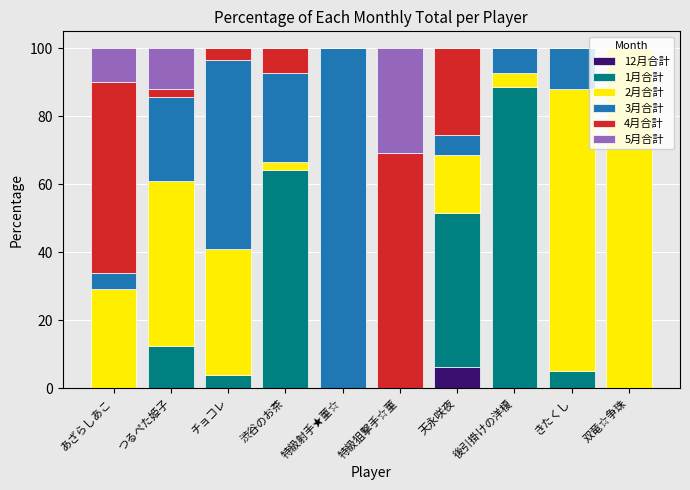

What is the total value across all series at 渋谷のお茶?

100.0